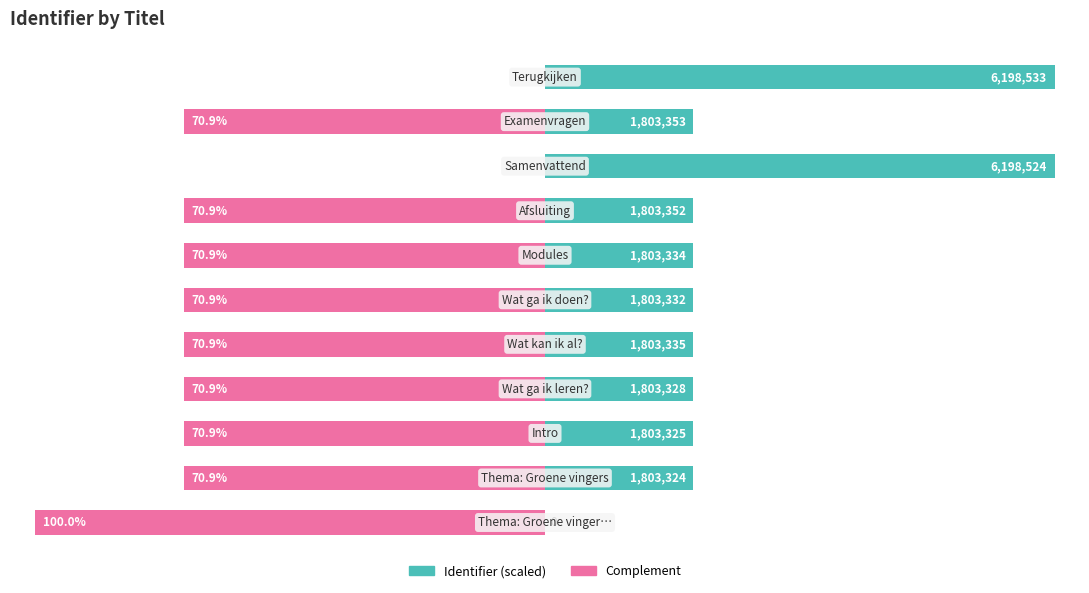

The Identifier (scaled) series shows 29.1 at 3. True or false?

True